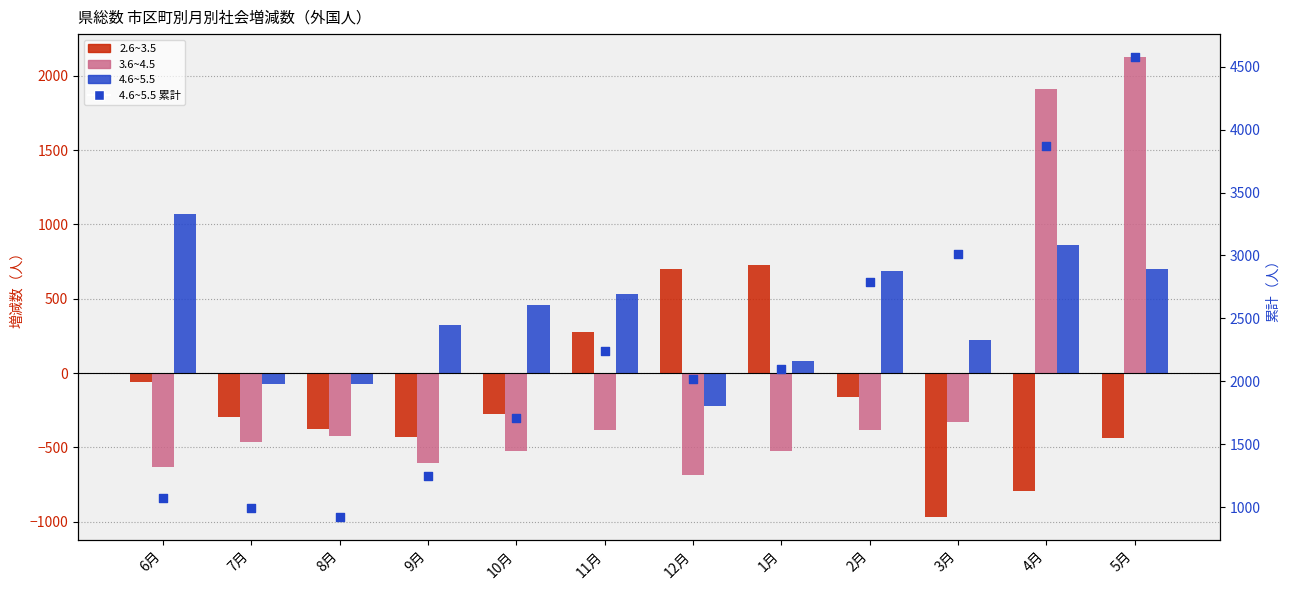

Is the value of 3.6~4.5 at 9月 greater than the value of 4.6~5.5 累計 at 6月?

No